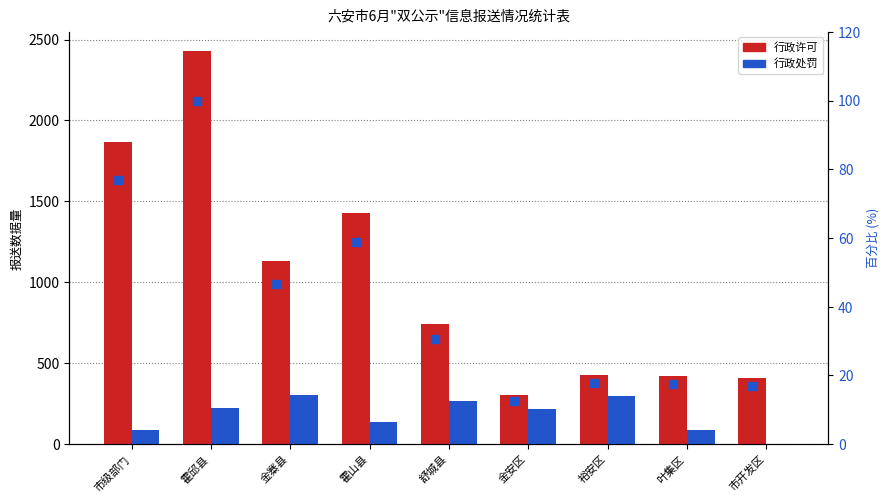

At how many categories does at least one series exceed 471?

5